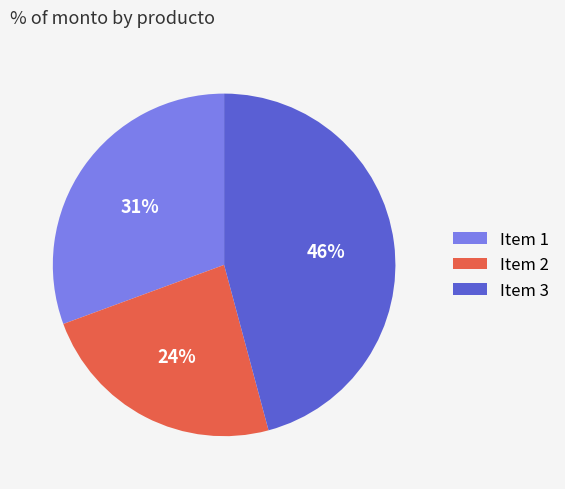

To the nearest percent, what is the difference between the Item 3 and Item 2 slice percentages?

22%